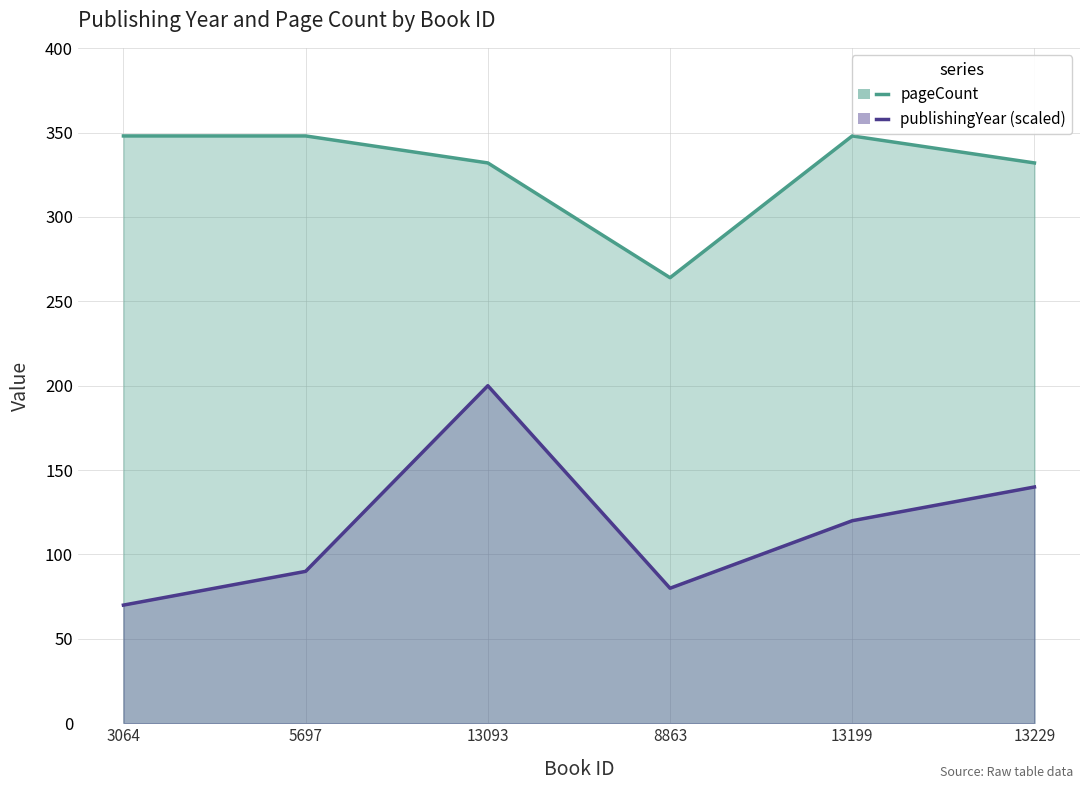

Is the value of publishingYear at 13093 greater than the value of pageCount at 13093?

No